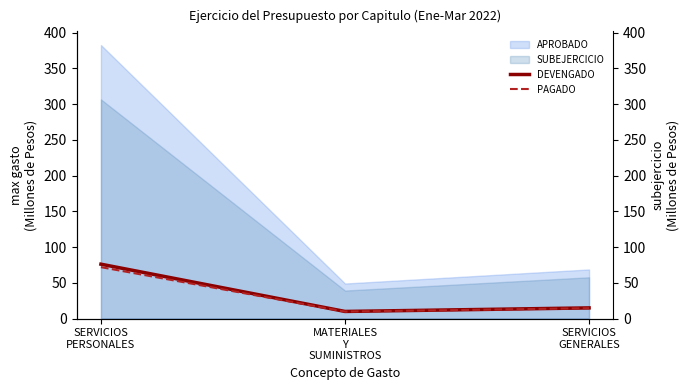

What is the label of the 3rd point from the right?

SERVICIOS
PERSONALES